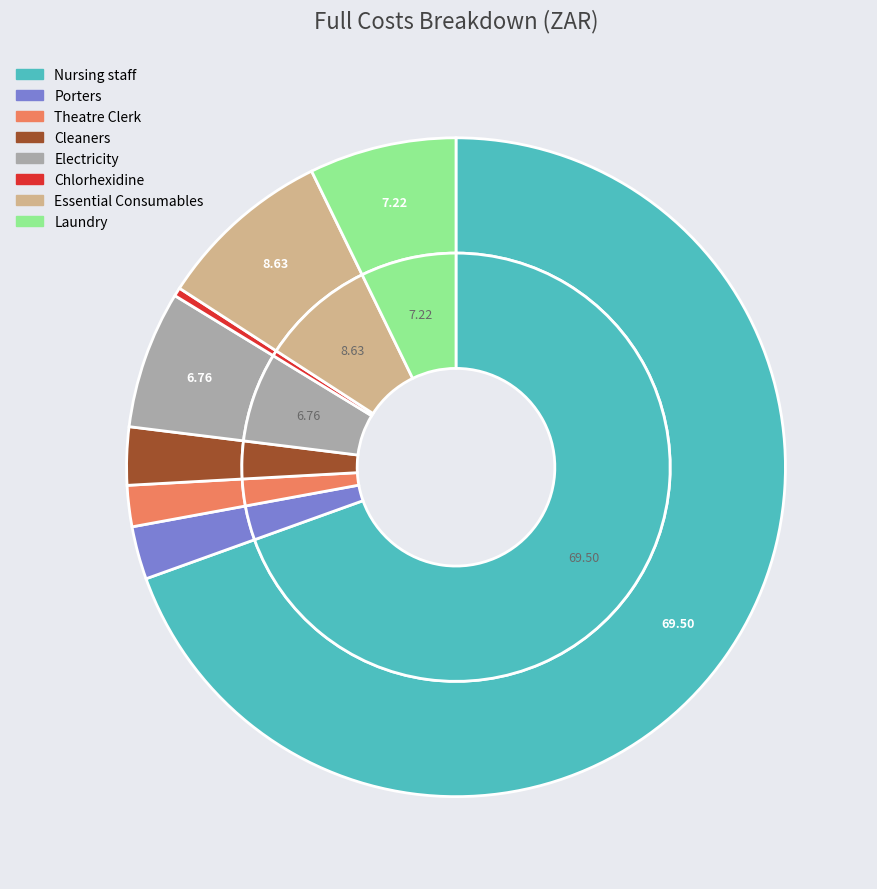

The Nursing staff slice represents 83% of the pie. True or false?

False